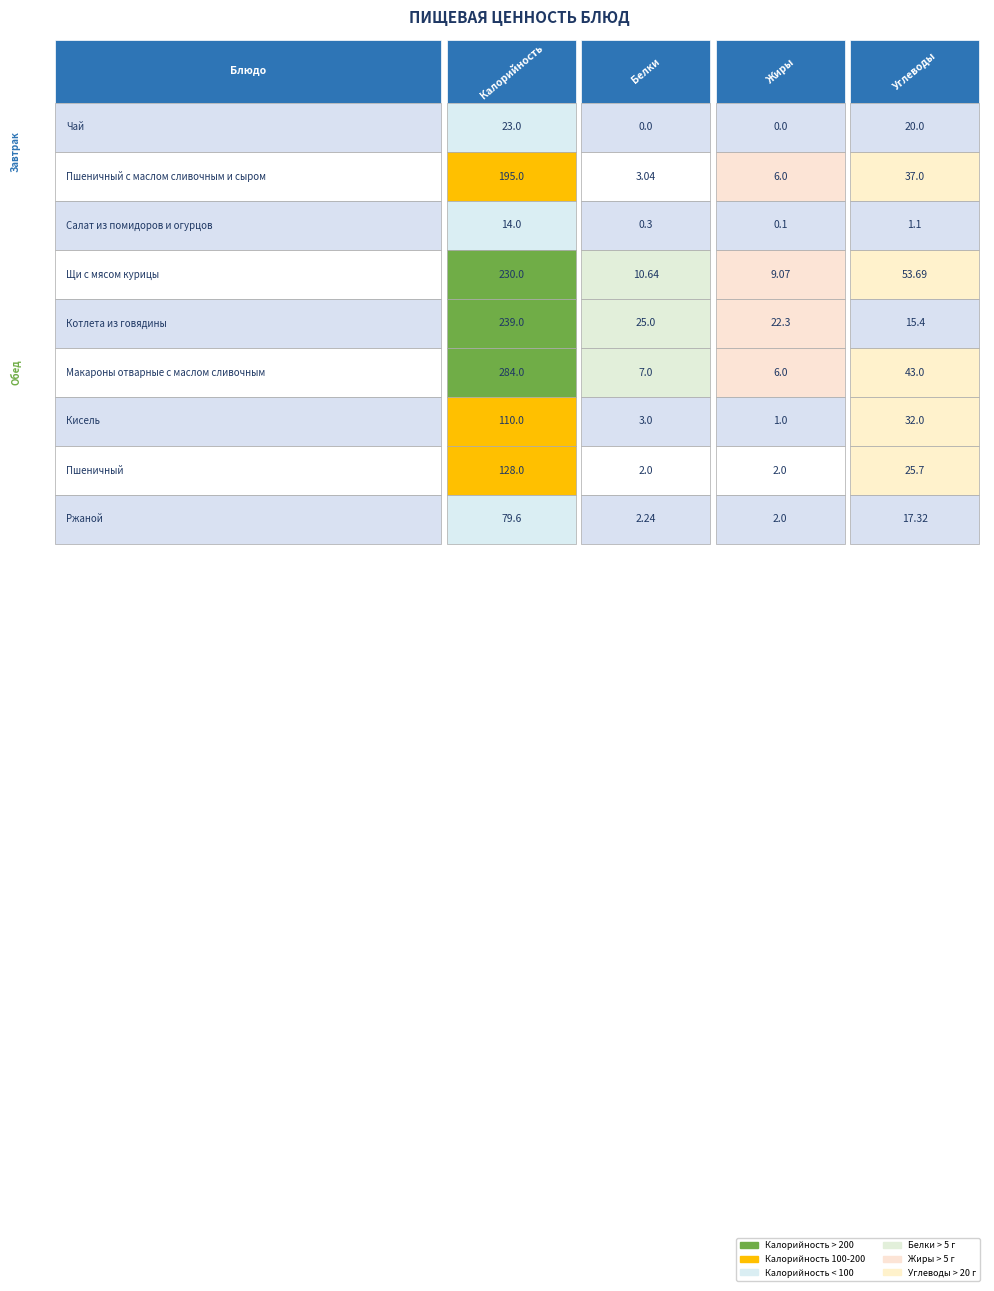

The value of Ржаной at Щи с мясом курицы is 29.1. True or false?

False